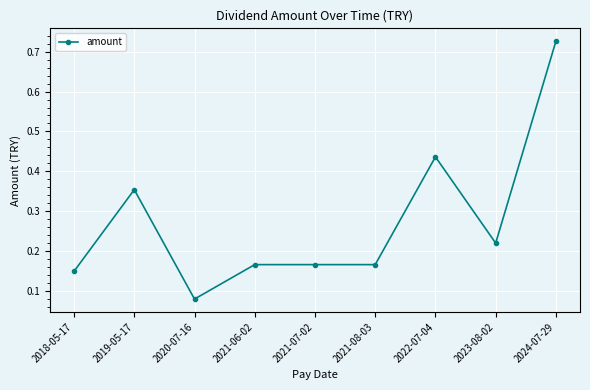

What position from the right is 2024-07-29?

1